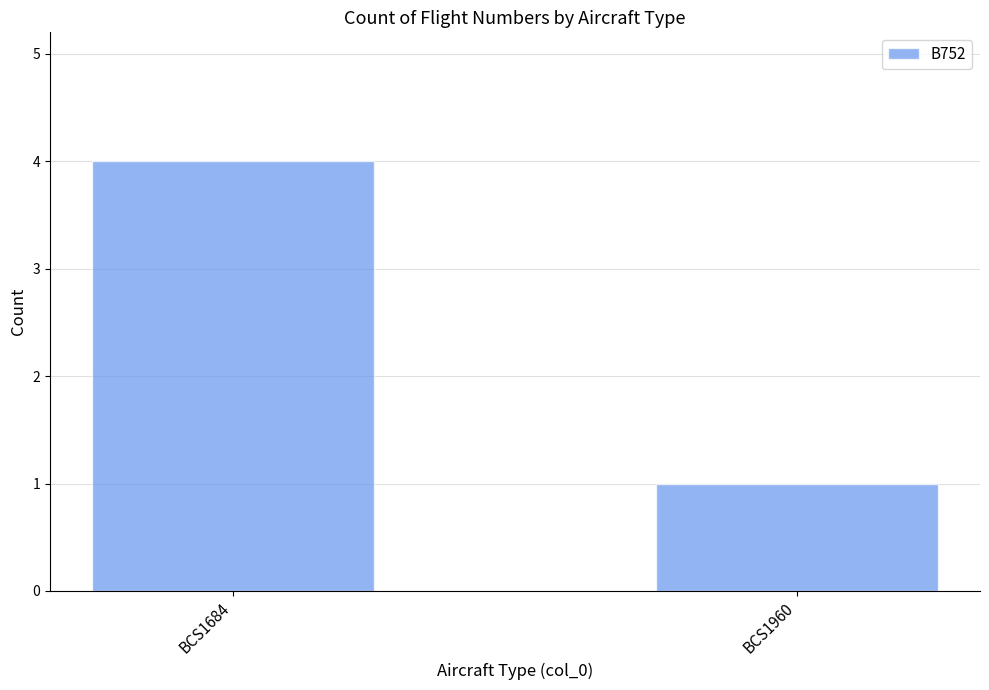

What is the minimum value shown in the chart?

1